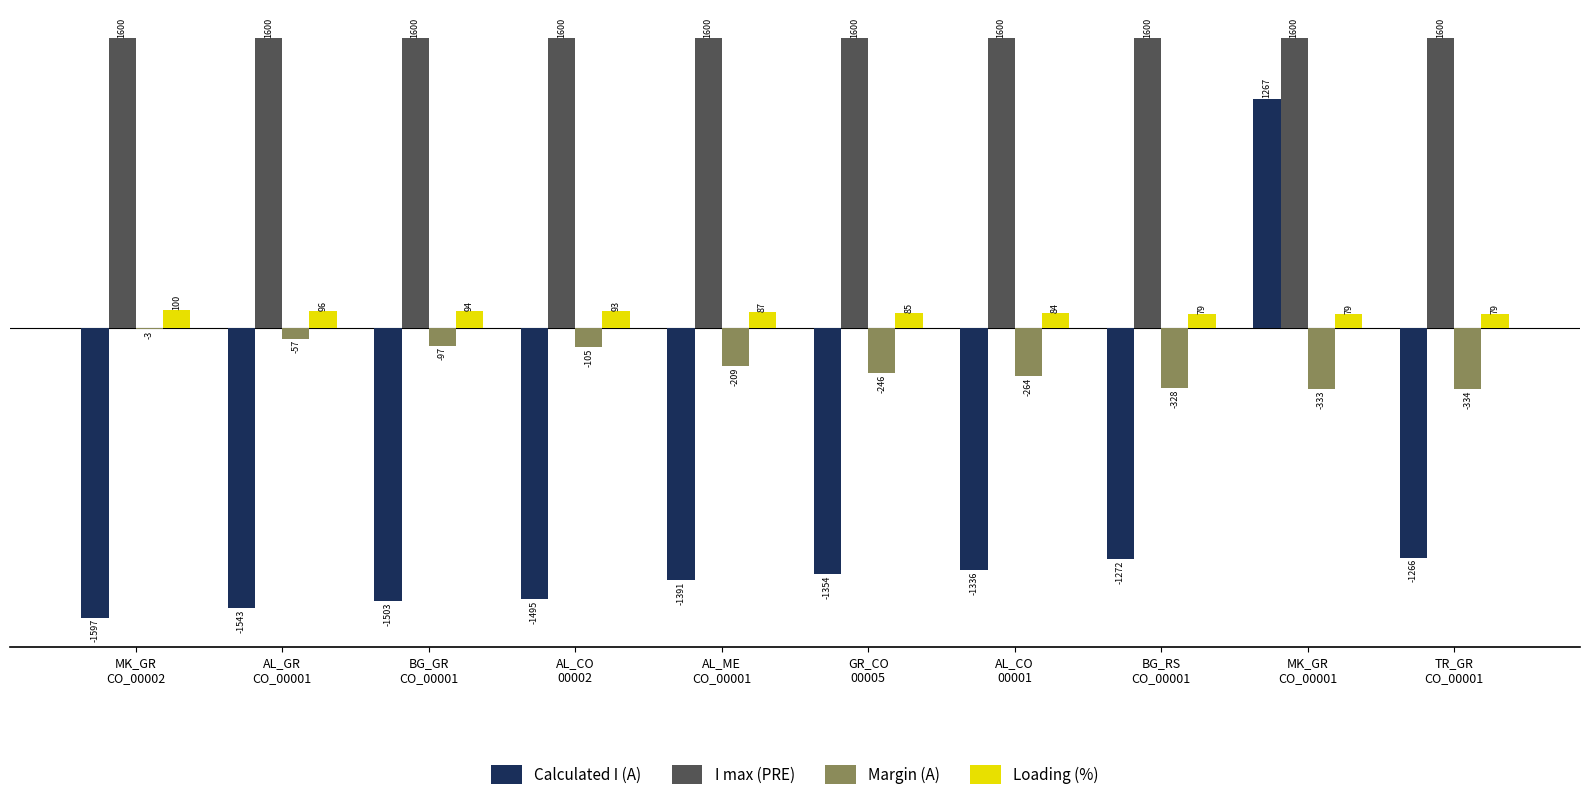

What is the maximum value shown in the chart?

1600